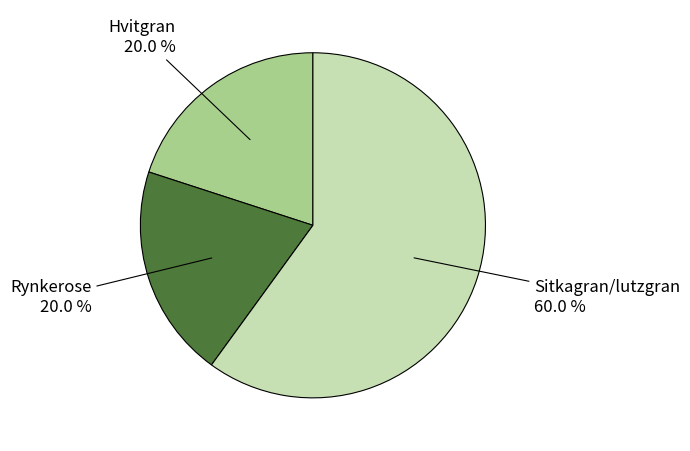

Count the number of slices in the pie.

3